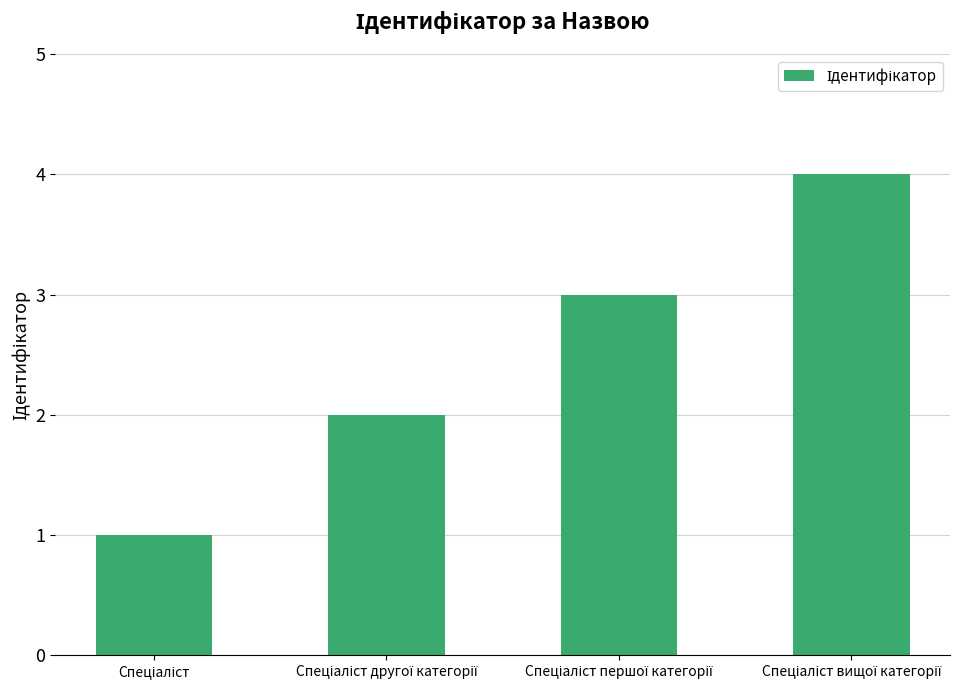

What is the maximum value shown in the chart?

4